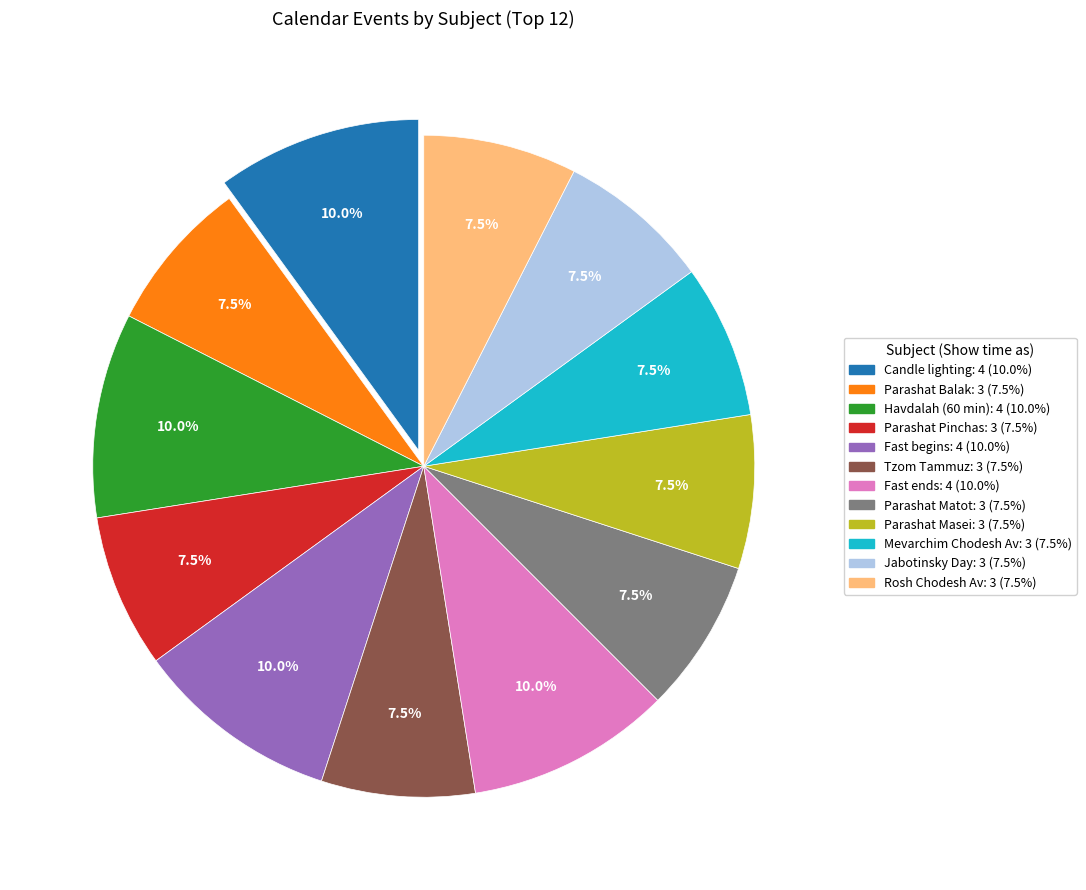

Is the sum of Fast ends and Candle lighting greater than half?

No